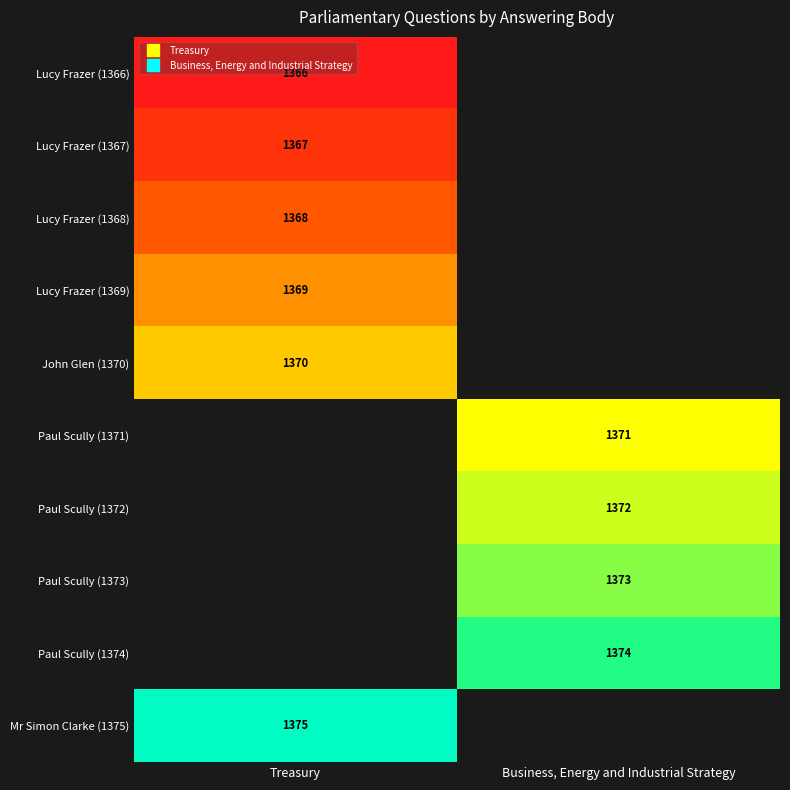

List the series in order of their overall mean, lowest first.

Lucy Frazer (1366), Lucy Frazer (1367), Lucy Frazer (1368), Lucy Frazer (1369), John Glen (1370), Paul Scully (1371), Paul Scully (1372), Paul Scully (1373), Paul Scully (1374), Mr Simon Clarke (1375)